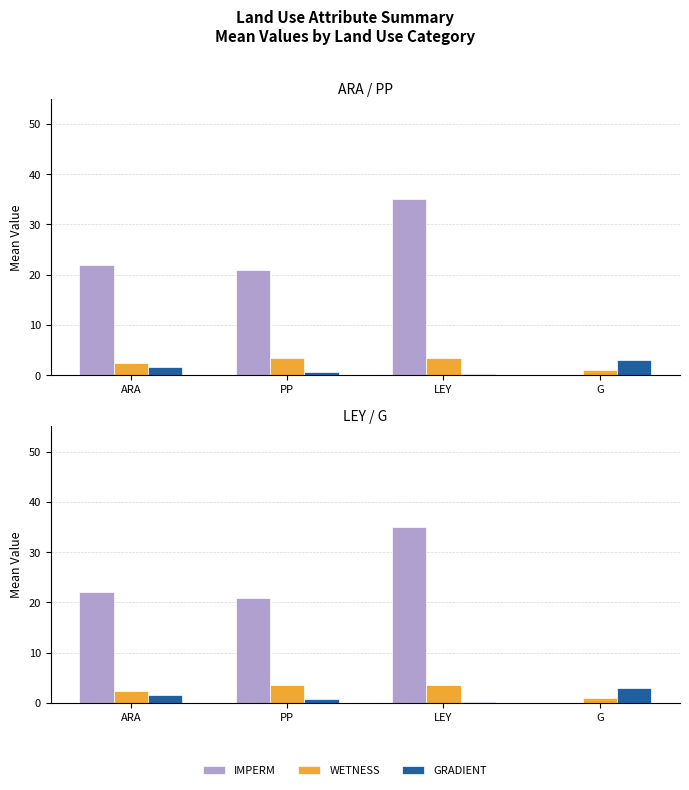

What is the label of the 4th bar from the left?

G